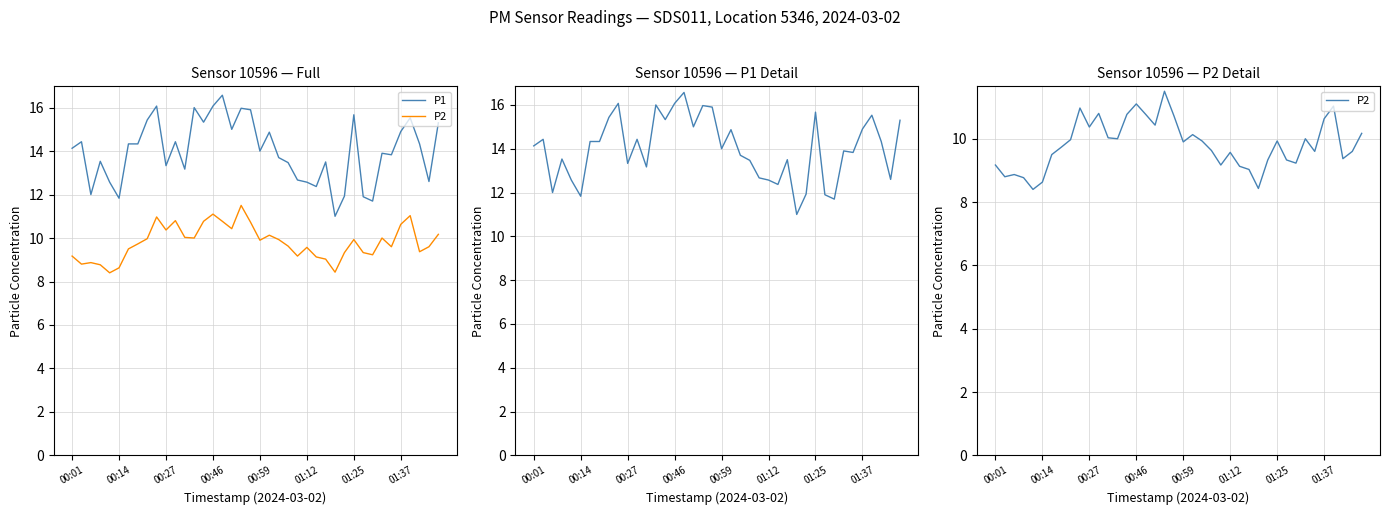

Which has a higher value, 16 or 32?

16